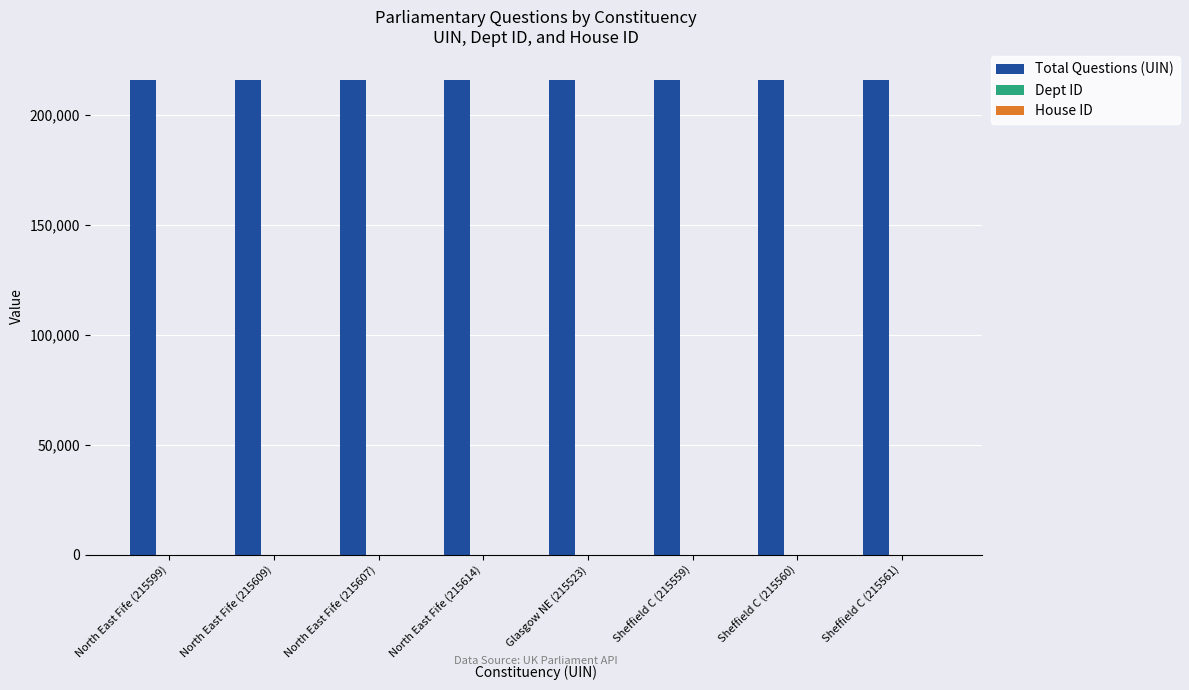

Which series has the largest total across all categories?

Total Questions (UIN)